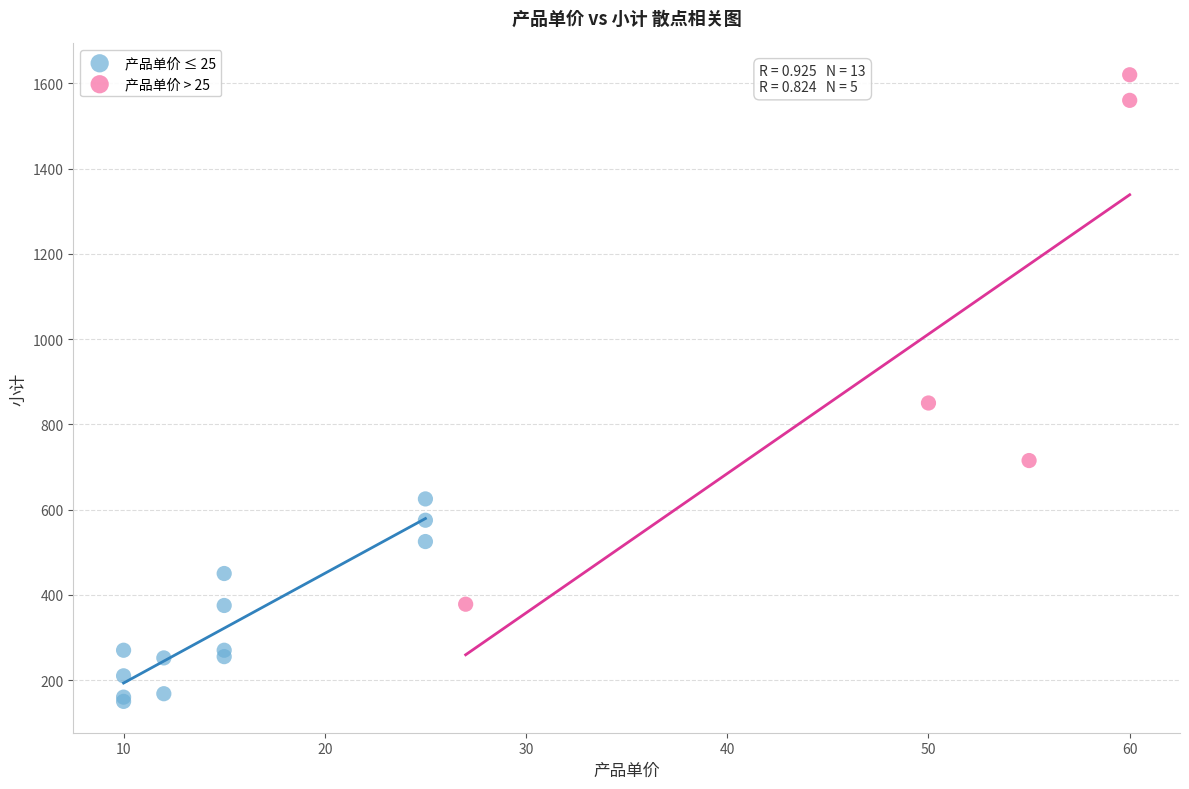

Which series contains the lowest Y value?

产品单价 ≤ 25